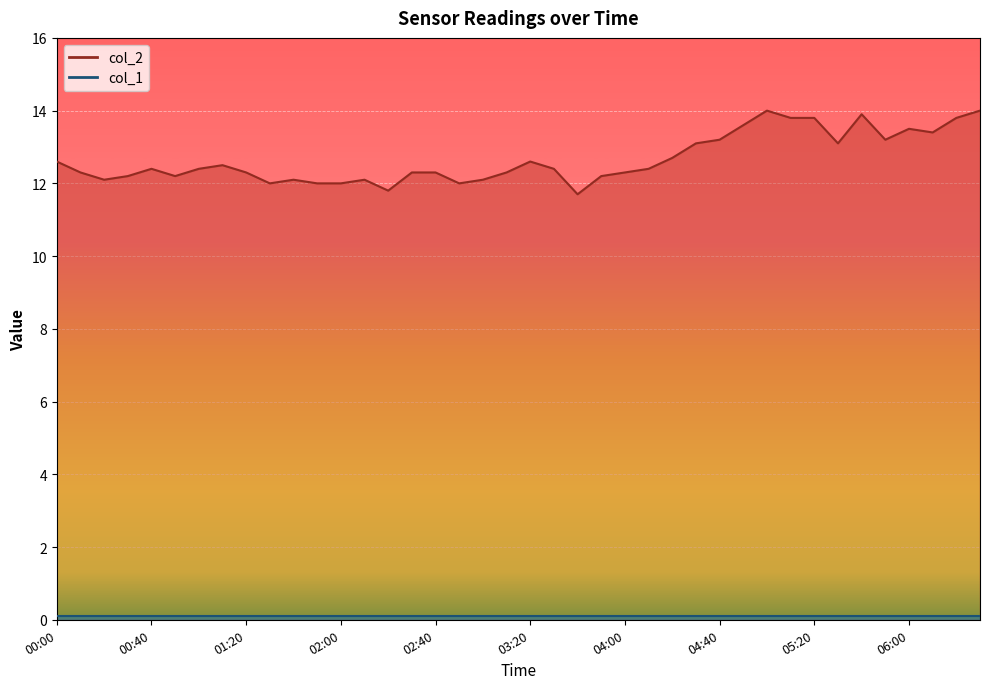

How many interior local valleys (lower than both neighbors) does the data have?

9